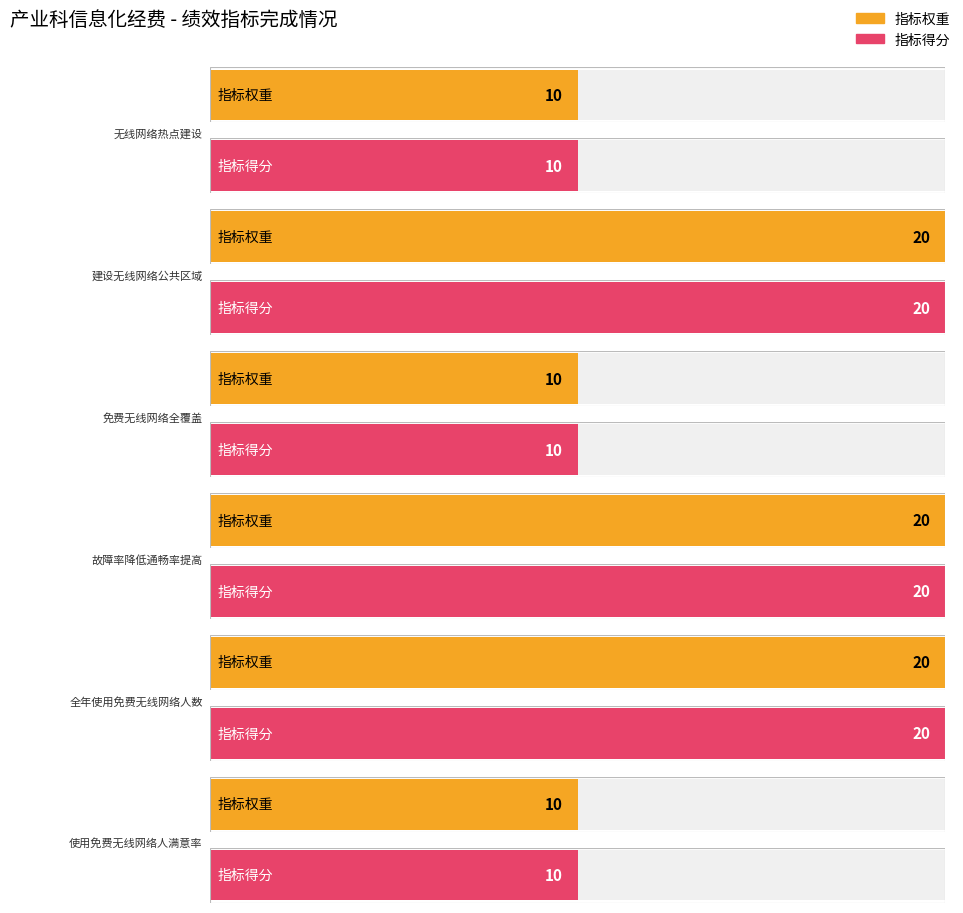

What is the label of the 1st bar from the right?

使用免费无线网络人满意率